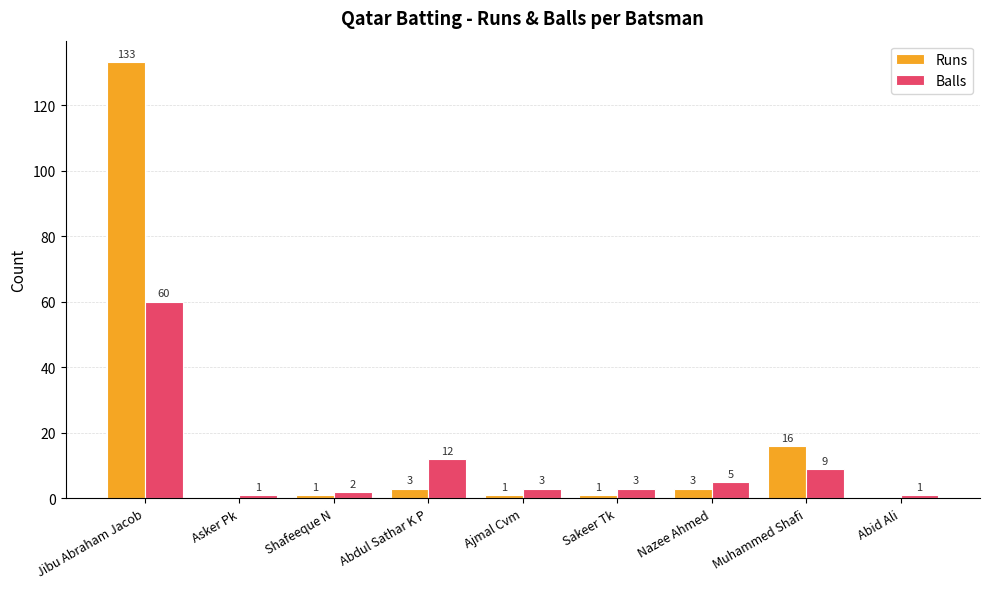

What are all the series names shown in the legend?

Runs, Balls